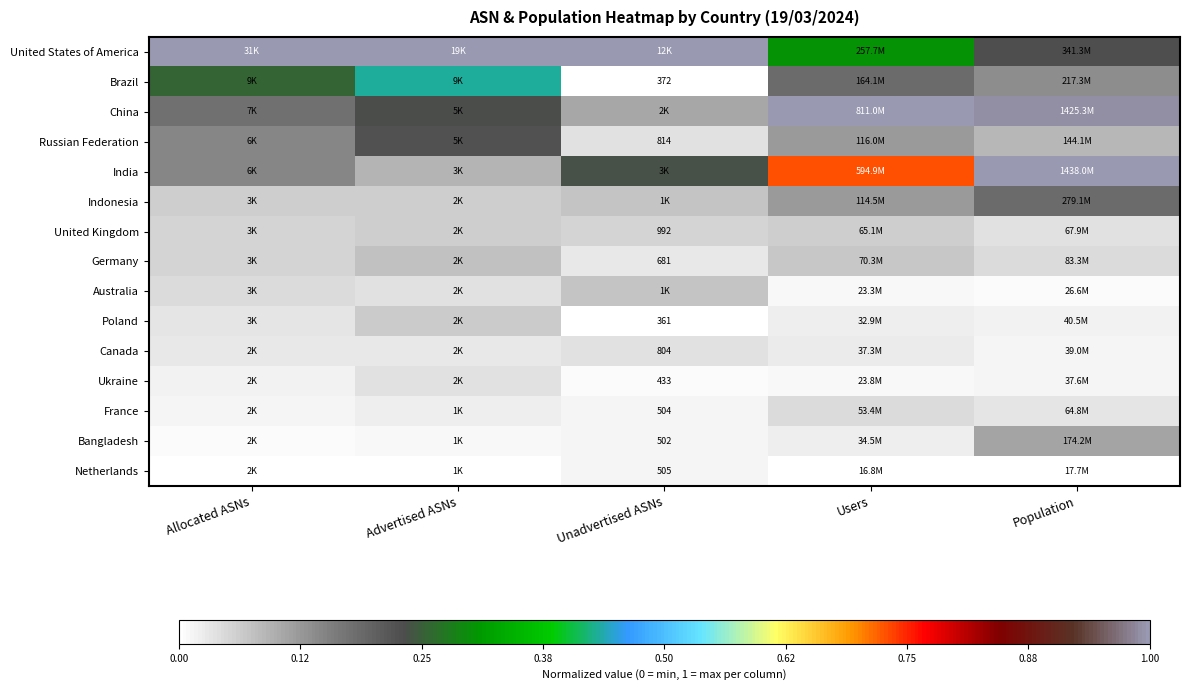

Count the United Kingdom values in the range 0 to 1.

5